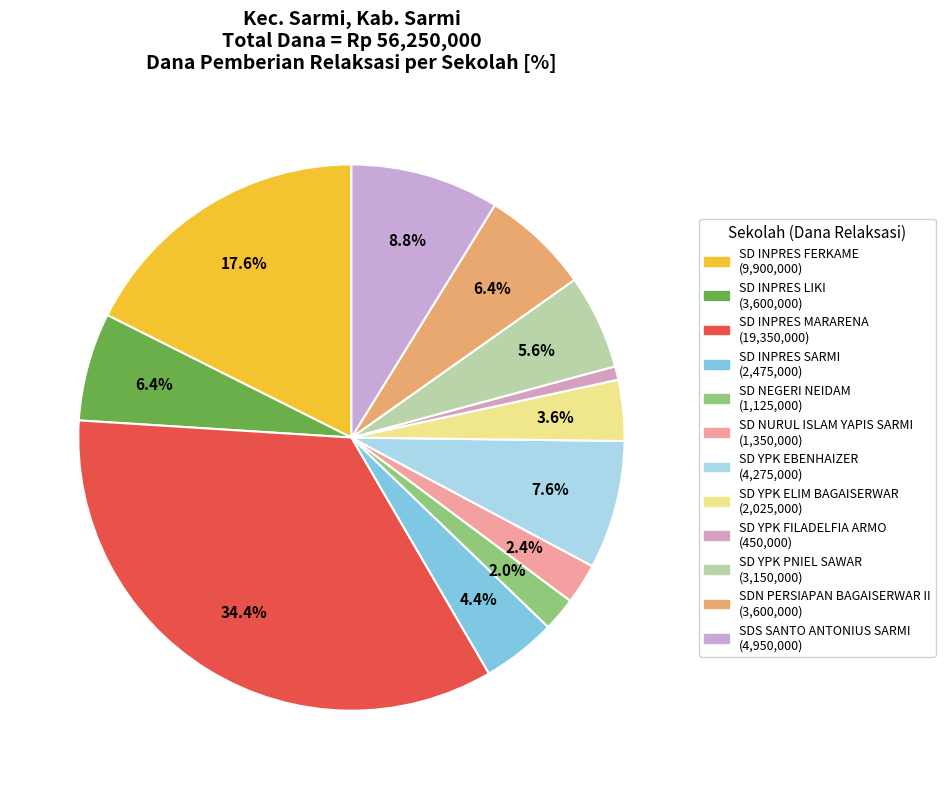

What is the change in value from SDN PERSIAPAN BAGAISERWAR II to SDS SANTO ANTONIUS SARMI?

+1350000